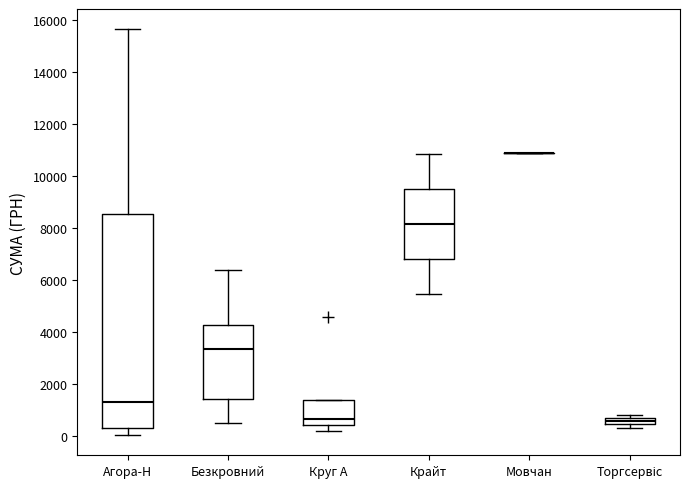

Where is the upper edge of the box for Безкровний on the y-axis? The values are not printed on the chart, so give them approximately, as read against the axis.

4200